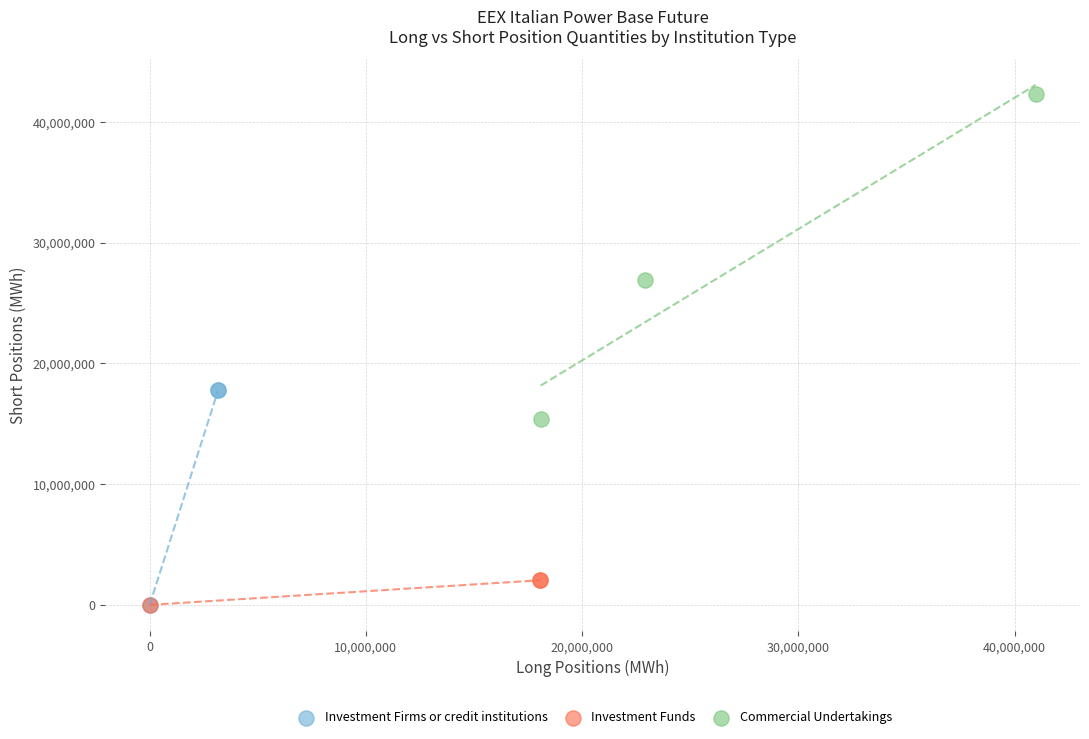

Which series contains the highest Y value?

Commercial Undertakings